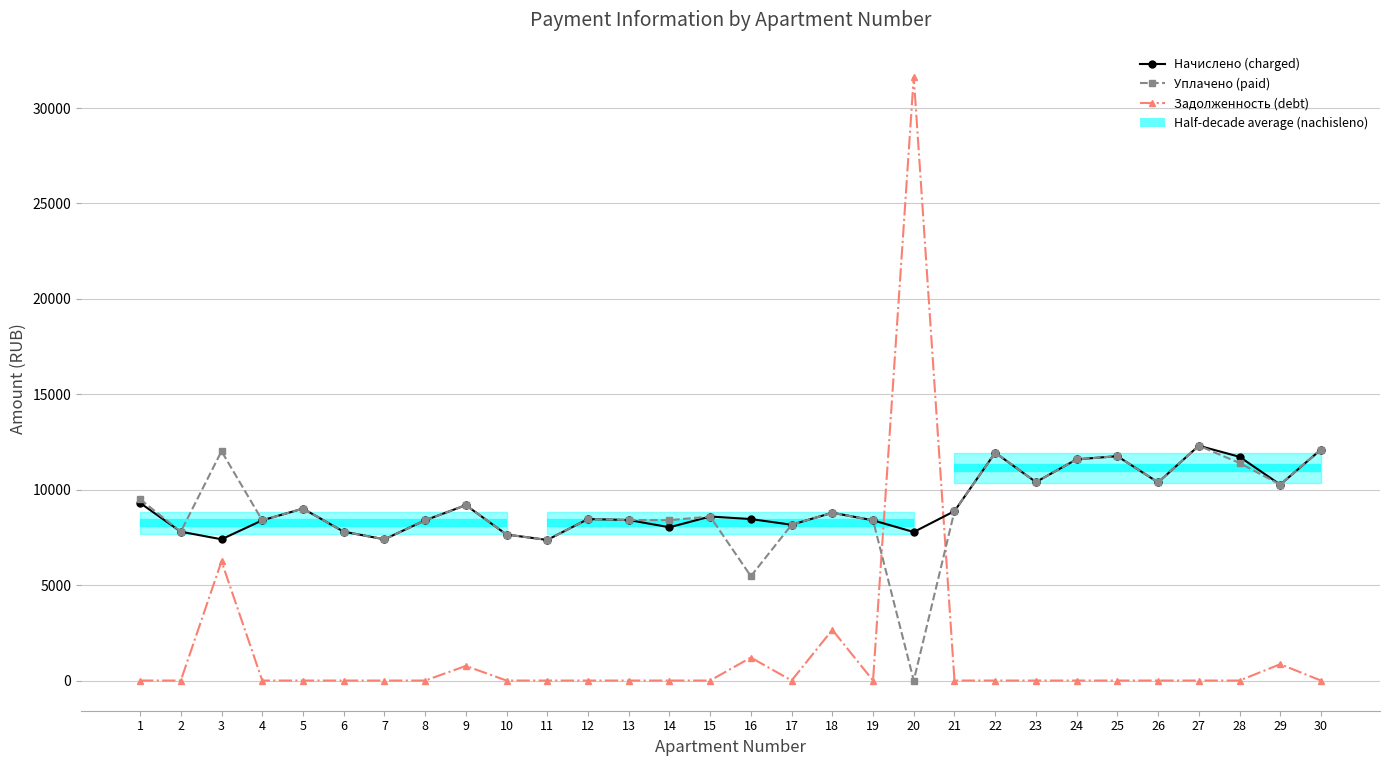

Reading left to right, list all the values displayed in this chart.

Начислено (charged): 9306.7	7799.8	7402.3	8395.9	9008.6	7799.8	7402.3	8395.9	9190.8	7650.7	7369.2	8462.2	8412.5	8031.6	8594.6	8462.2	8164.1	8793.4	8395.9	7783.2	8878.3	11939.8	10399.7	11592.0	11757.6	10383.0	12304.1	11724.5	10267.2	12105.4
Уплачено (paid): 9500.6	7799.8	12016.9	8395.9	9008.6	7799.8	7402.3	8395.9	9190.8	7650.7	7369.2	8462.2	8412.5	8402.5	8594.6	5468.1	8164.1	8793.4	8395.9	0.0	8878.3	11939.8	10399.7	11592.0	11757.6	10383.0	12304.1	11398.8	10267.2	12105.4
Задолженность (debt): 0.0	0.0	6247.9	0.0	0.0	0.0	0.0	0.0	765.9	0.0	0.0	0.0	0.0	0.0	0.0	1205.5	0.0	2656.2	0.0	31626.3	0.0	0.0	0.0	0.0	0.0	0.0	0.0	0.0	855.6	0.0